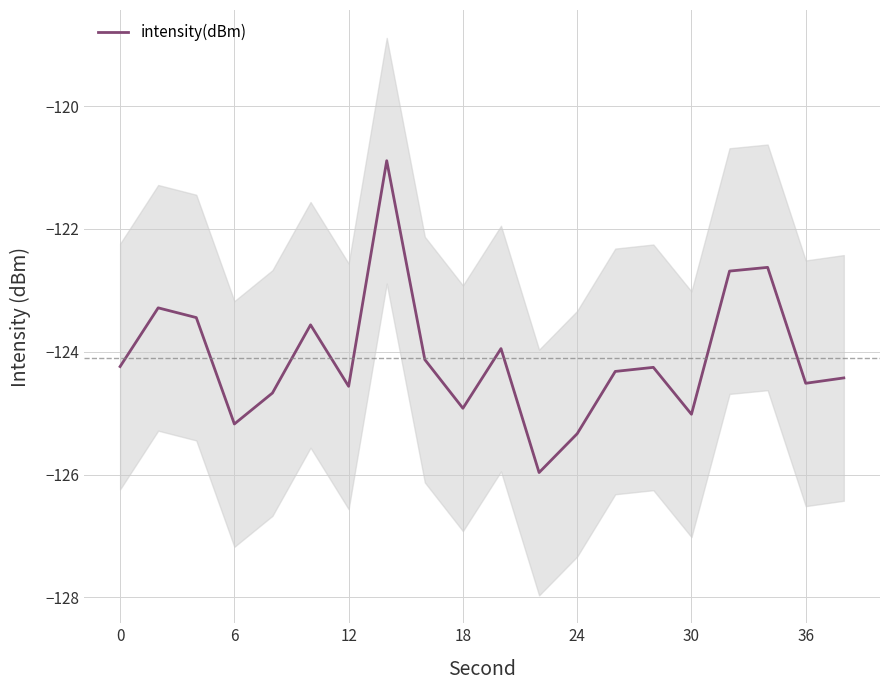

Is it true that intensity(dBm) equals -124.2 at 0?

True